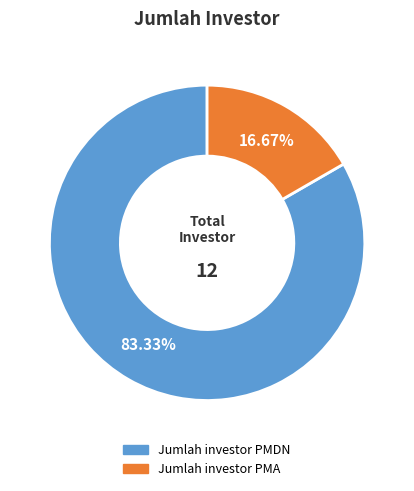

The Jumlah investor PMDN slice represents 78% of the pie. True or false?

False